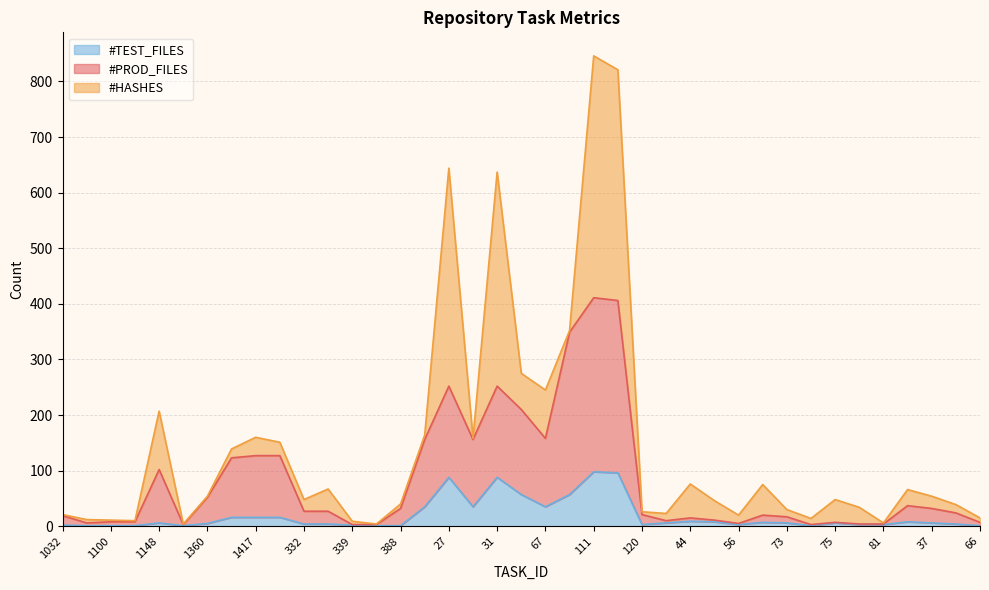

At which label does #PROD_FILES first exceed 24?

1148